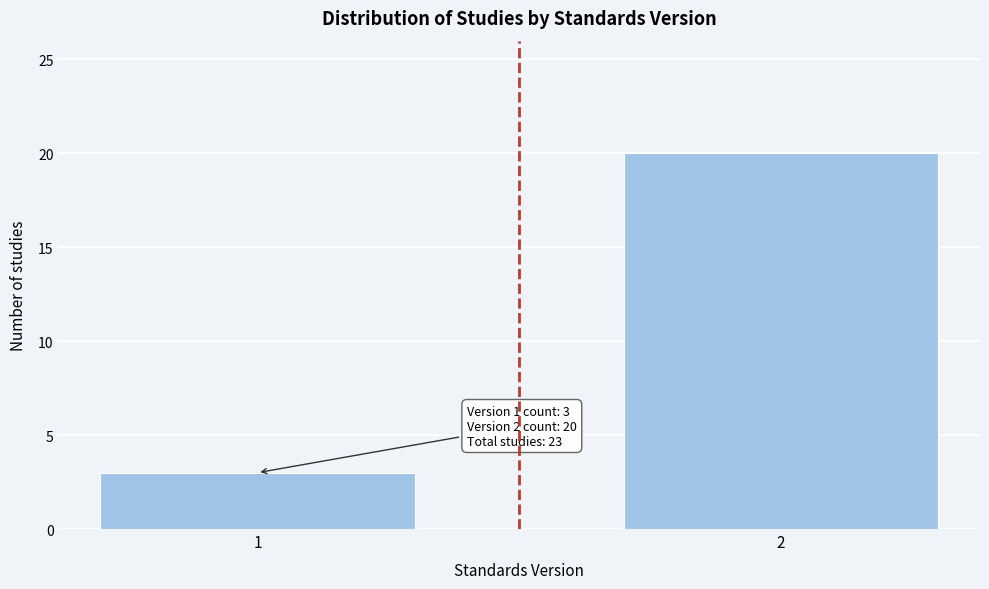

Reading right to left, what are all the values shown in this chart?

20	3